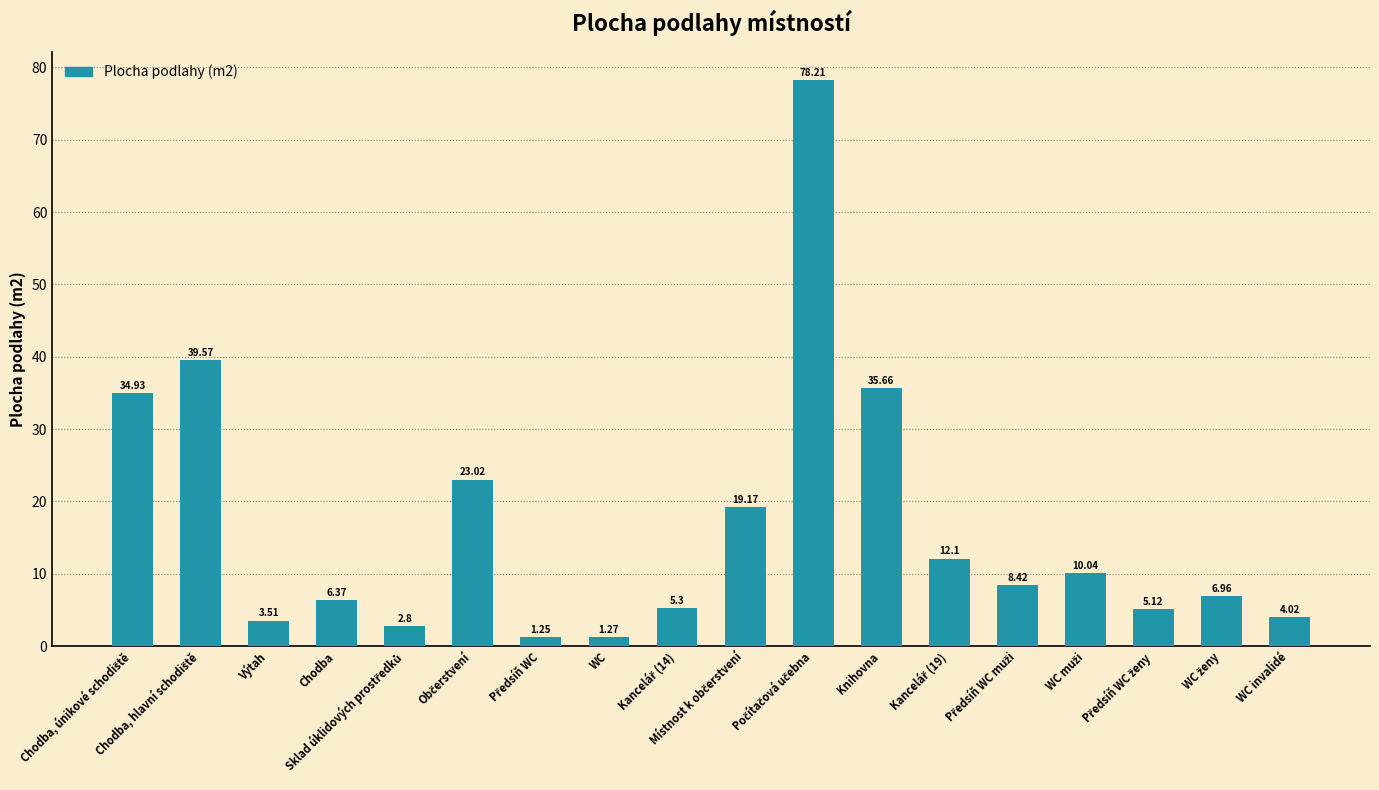

What is the difference between the second highest and minimum values?

38.3